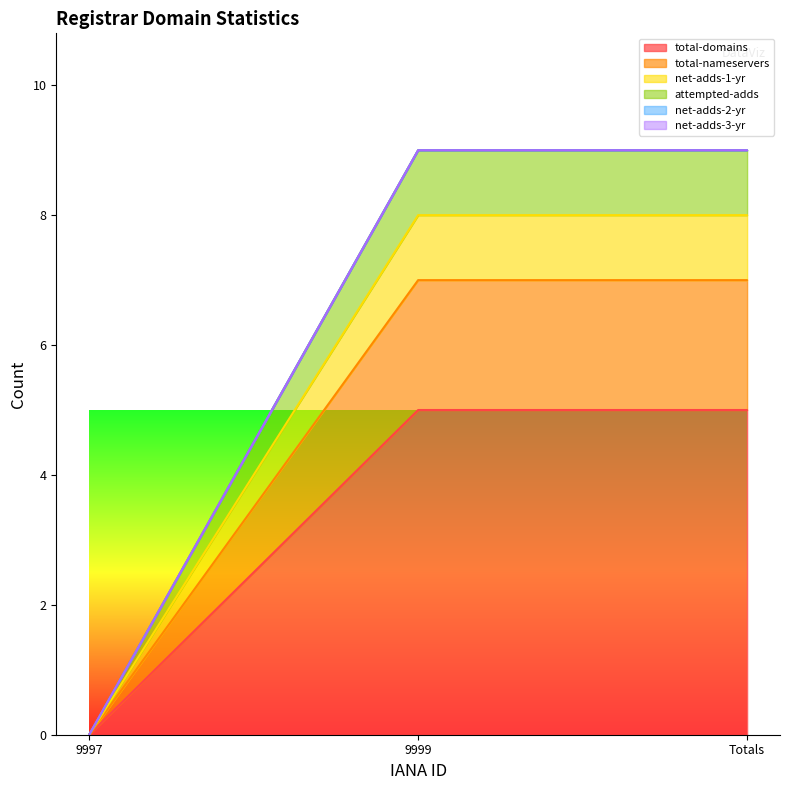

At which label is attempted-adds closest to 4?

9997